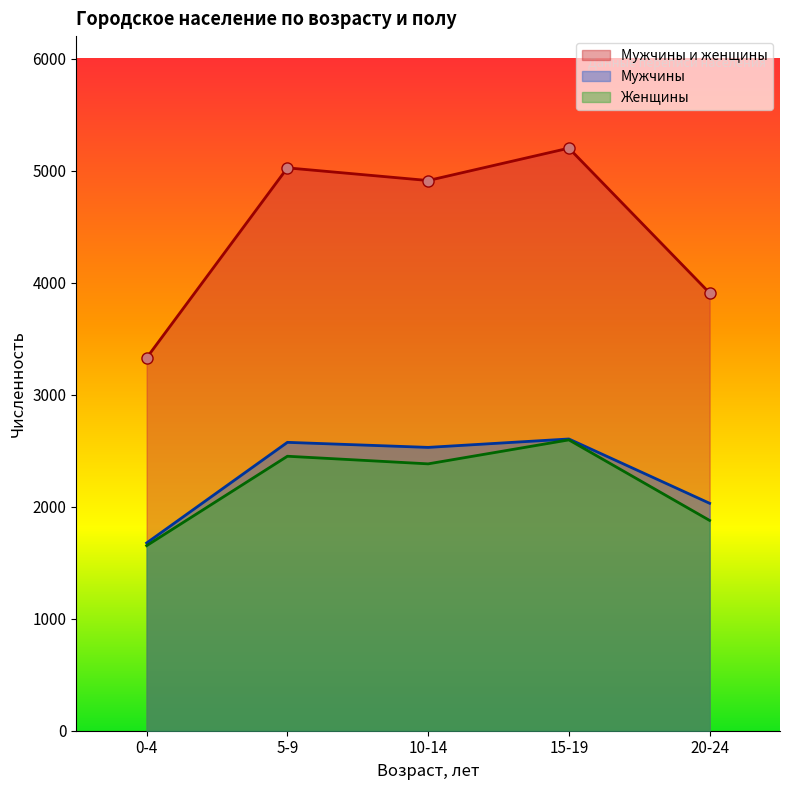

What is the average value of the Мужчины series?

2283